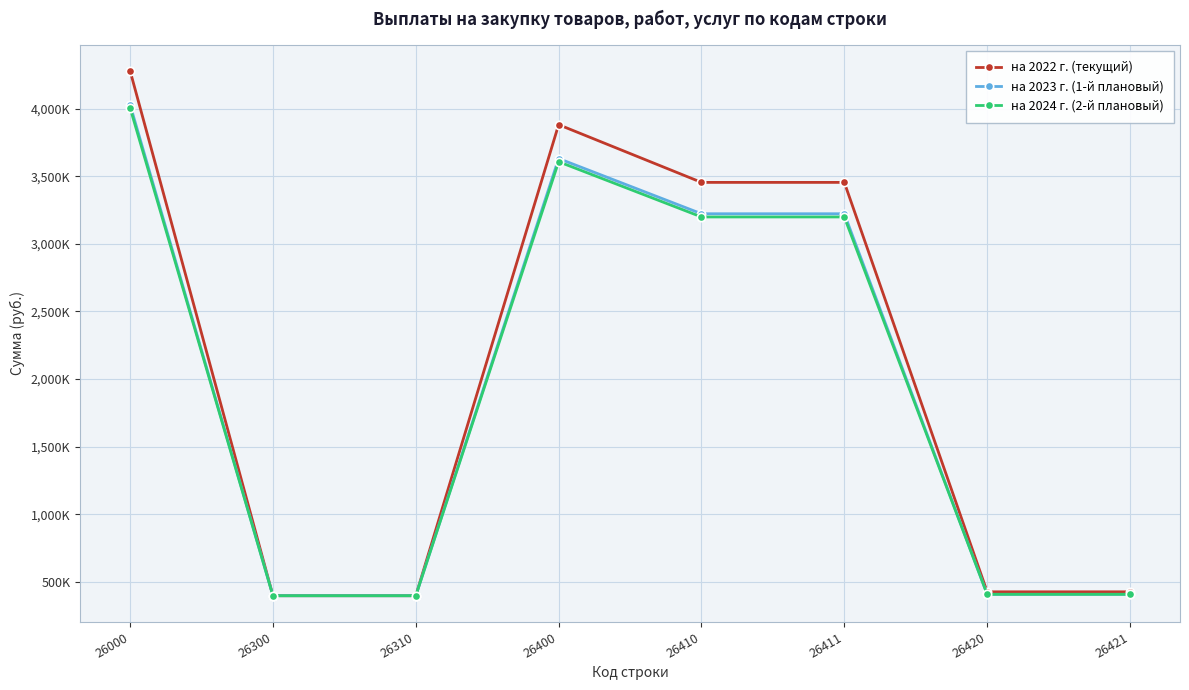

Does the chart have visible grid lines?

Yes